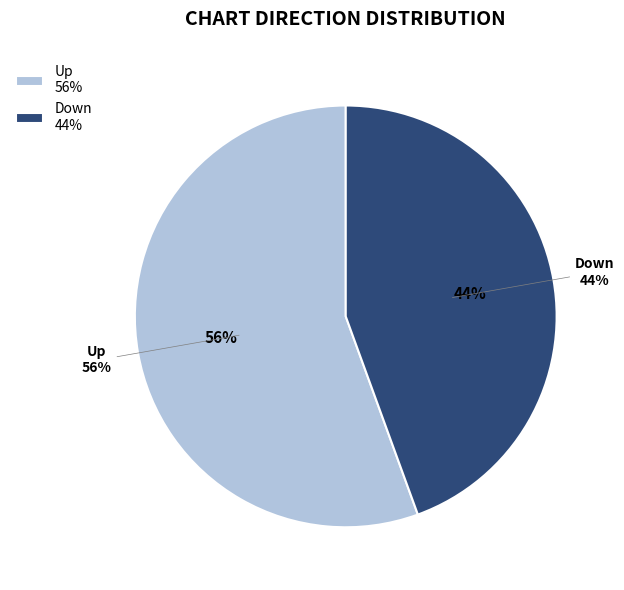

What percentage is the down slice, to the nearest percent?

44%